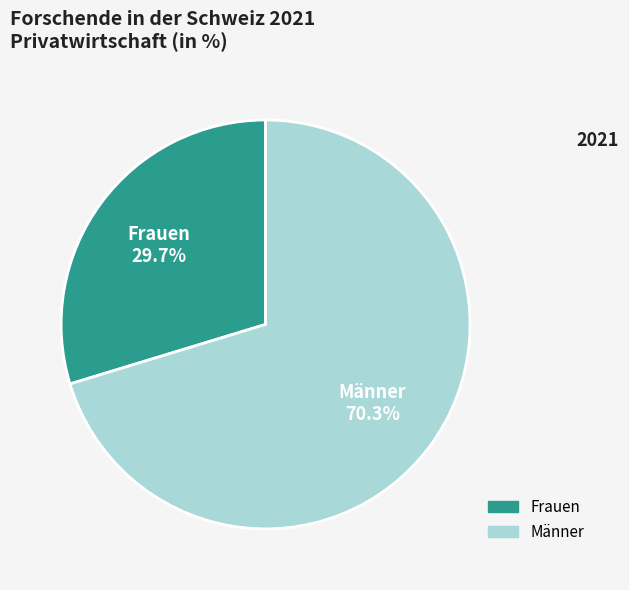

Rank the categories by value from highest to lowest.

Männer, Frauen